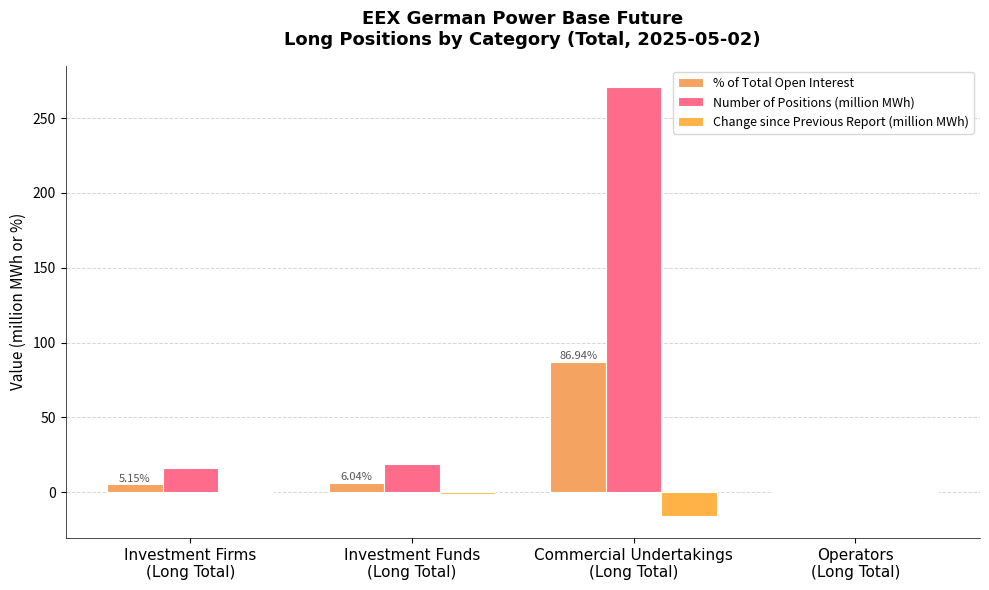

What is the sum of all % of Total Open Interest values?

98.1